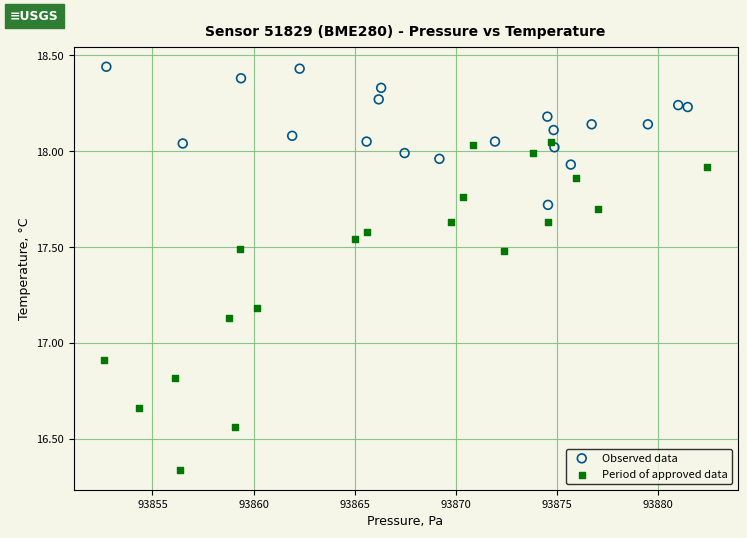

Which series reaches the minimum Y coordinate?

Period of approved data